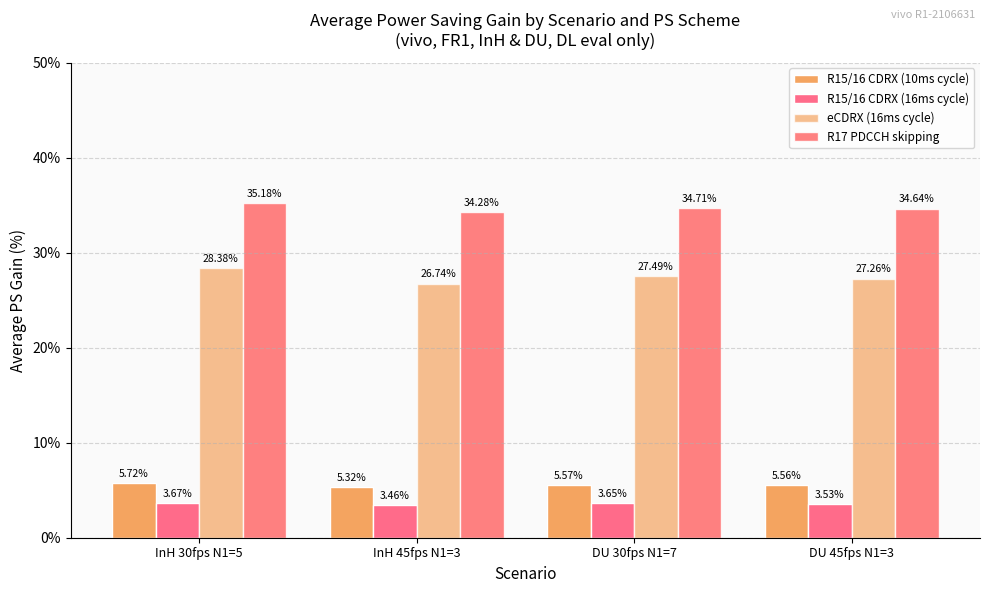

Count the number of data series in this chart.

4